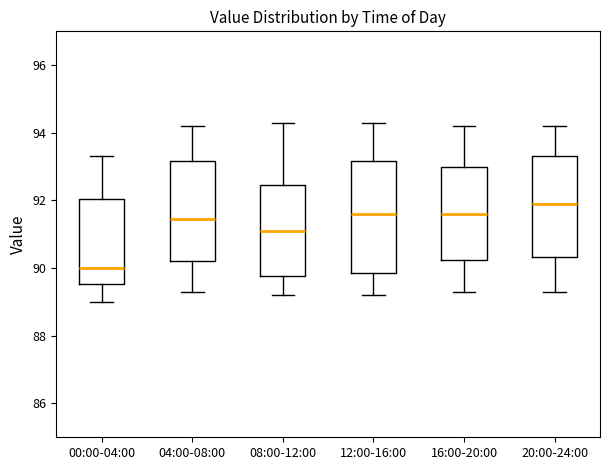

Reading left to right, read every box against the y-axis: the position of its median line, the range the box covers, and the ends of its whiskers. The values are not printed on the chart, so give them approximately, as read against the axis.

00:00-04:00: median 90.0, box 89.6 to 92.0, whiskers 89.0 to 93.4
04:00-08:00: median 91.4, box 90.2 to 93.2, whiskers 89.4 to 94.2
08:00-12:00: median 91.2, box 89.8 to 92.4, whiskers 89.2 to 94.4
12:00-16:00: median 91.6, box 89.8 to 93.2, whiskers 89.2 to 94.4
16:00-20:00: median 91.6, box 90.2 to 93.0, whiskers 89.4 to 94.2
20:00-24:00: median 92.0, box 90.4 to 93.4, whiskers 89.4 to 94.2